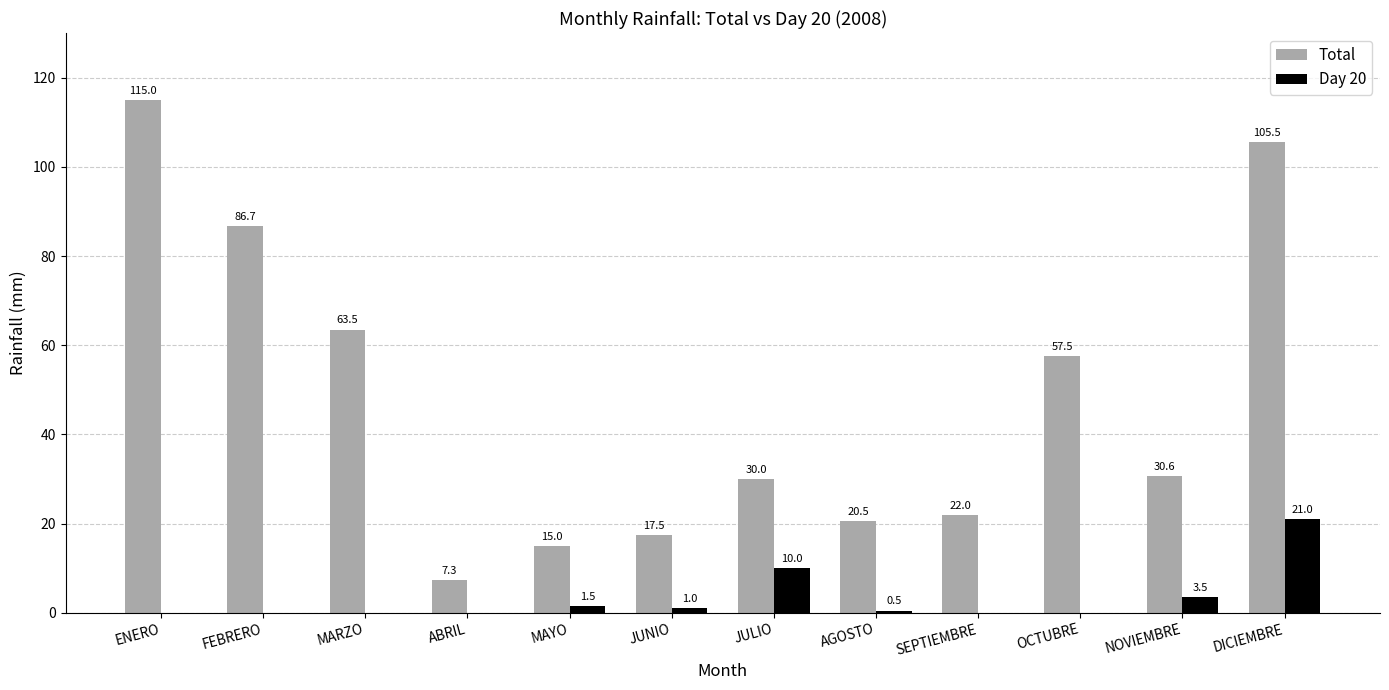

What is the total value across all series at SEPTIEMBRE?

22.0